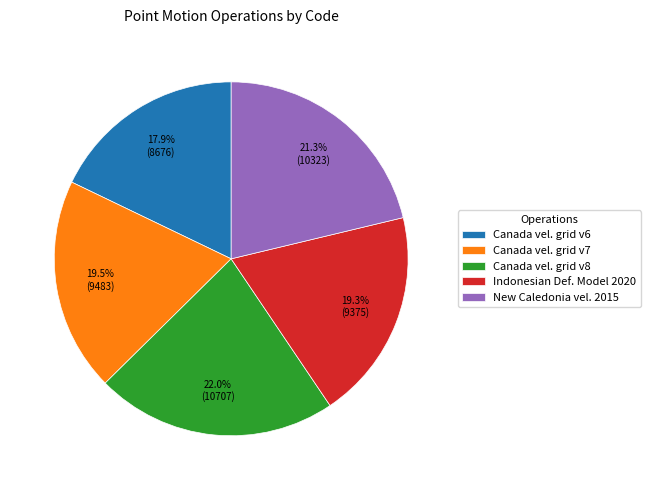

Is New Caledonia vel. 2015 the majority of the pie?

No